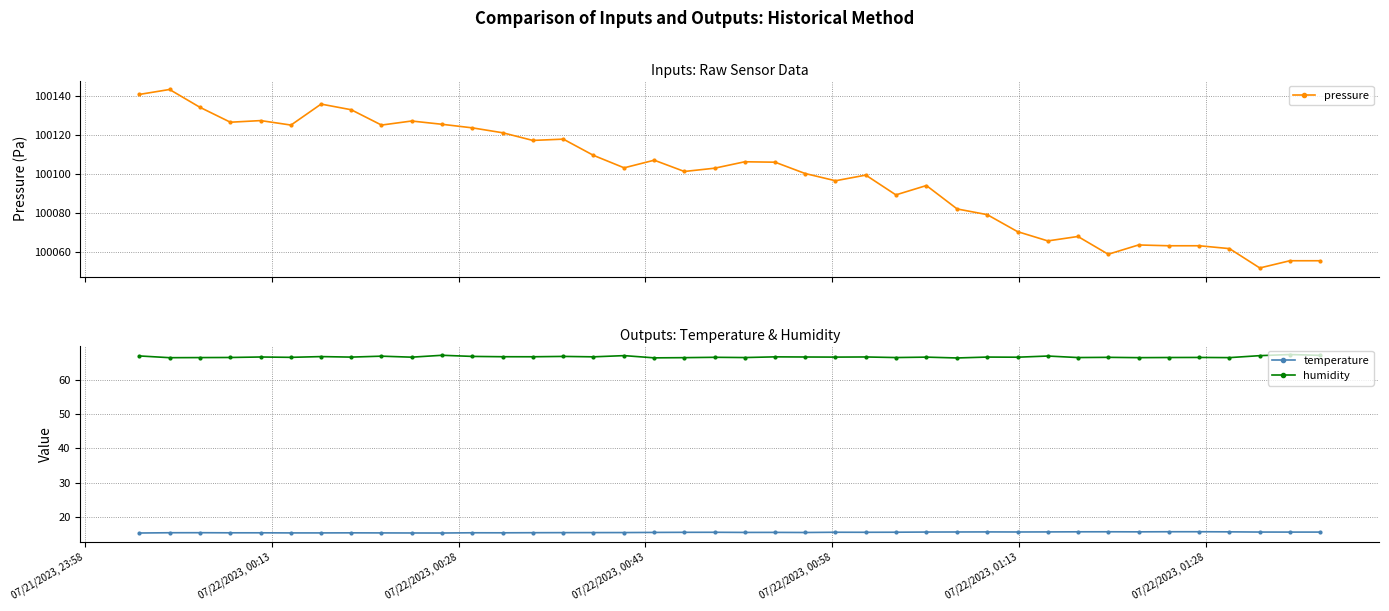

Reading left to right, extract all data points from this chart.

pressure: 100140.9	100143.5	100134.3	100126.6	100127.5	100125.2	100136.0	100133.1	100125.2	100127.2	100125.6	100123.7	100121.2	100117.2	100117.9	100109.6	100103.1	100107.1	100101.2	100102.9	100106.2	100106.0	100100.2	100096.5	100099.4	100089.2	100094.0	100081.9	100079.0	100070.2	100065.5	100067.8	100058.6	100063.4	100063.0	100063.0	100061.5	100051.5	100055.2	100055.2
temperature: 15.4	15.4	15.5	15.4	15.4	15.4	15.4	15.4	15.4	15.4	15.4	15.4	15.4	15.5	15.5	15.5	15.5	15.5	15.6	15.6	15.5	15.6	15.5	15.6	15.6	15.6	15.7	15.7	15.7	15.7	15.7	15.7	15.7	15.7	15.7	15.7	15.7	15.7	15.6	15.6
humidity: 67.0	66.4	66.5	66.5	66.6	66.5	66.8	66.6	66.9	66.6	67.1	66.8	66.7	66.7	66.8	66.7	67.0	66.4	66.5	66.5	66.5	66.7	66.6	66.6	66.7	66.5	66.6	66.4	66.6	66.6	66.9	66.5	66.5	66.5	66.5	66.5	66.5	67.0	67.4	67.1